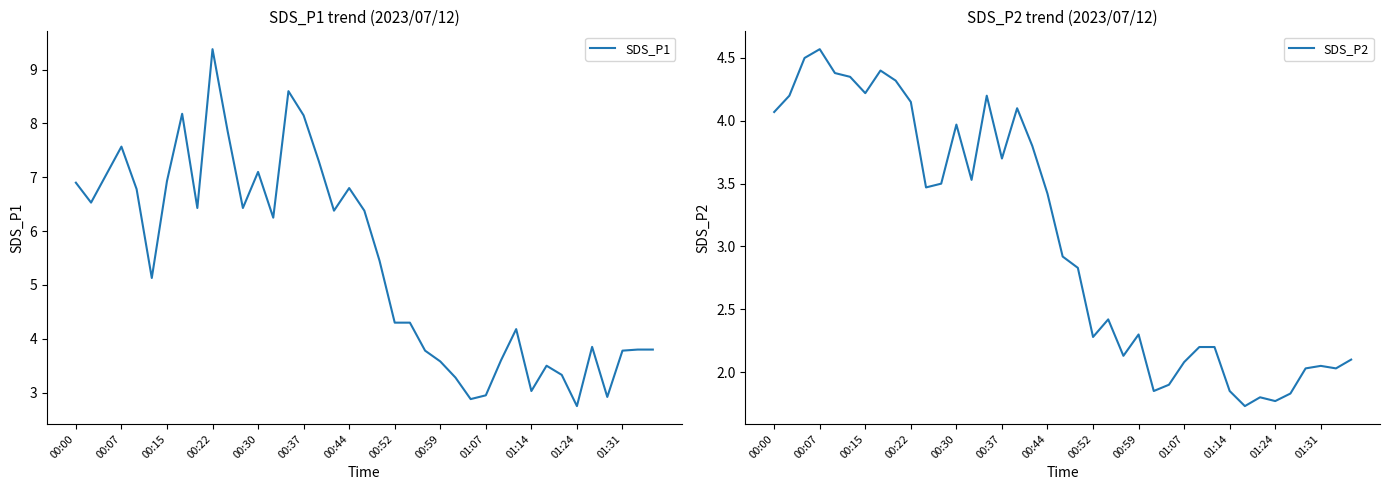

Does the chart display data point markers on the line(s)?

No